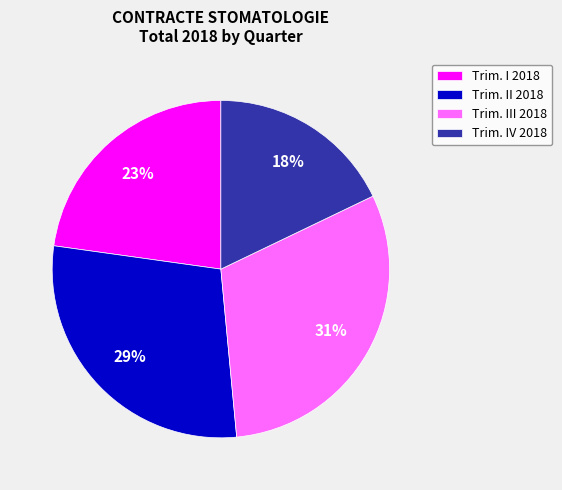

Rank the categories by value from lowest to highest.

Trim. IV 2018, Trim. I 2018, Trim. II 2018, Trim. III 2018